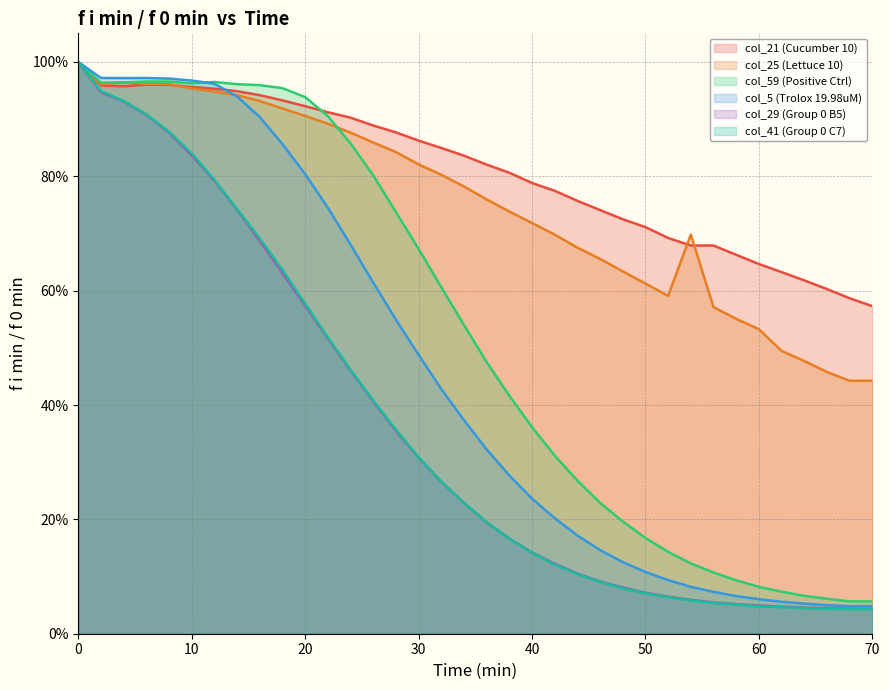

What is the greatest value displayed?

1.0